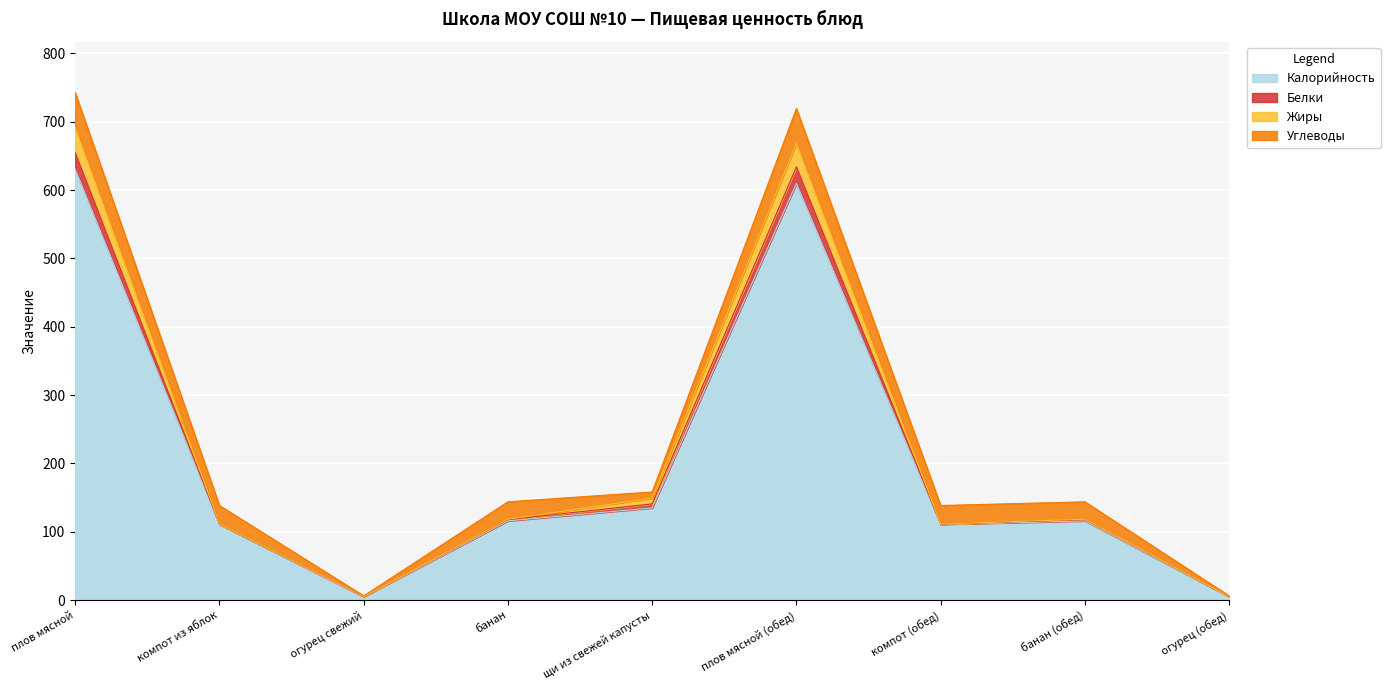

True or false: Жиры and Белки cross at least once.

False